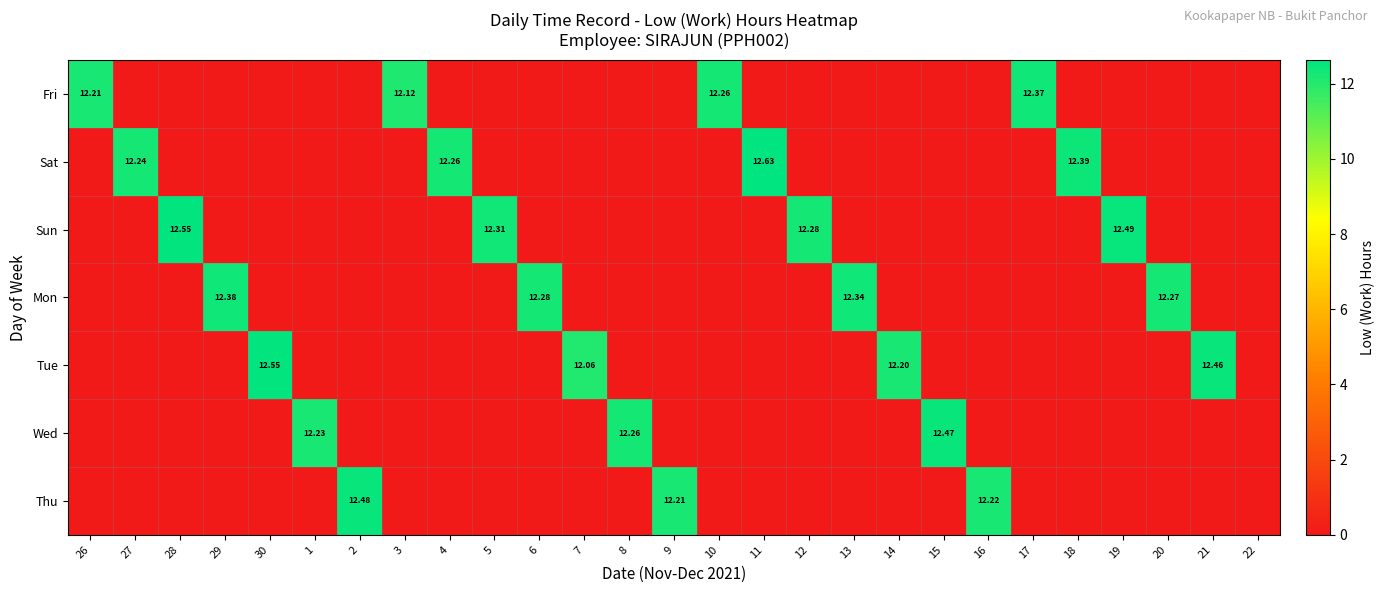

At which label does Tue reach its minimum?

26